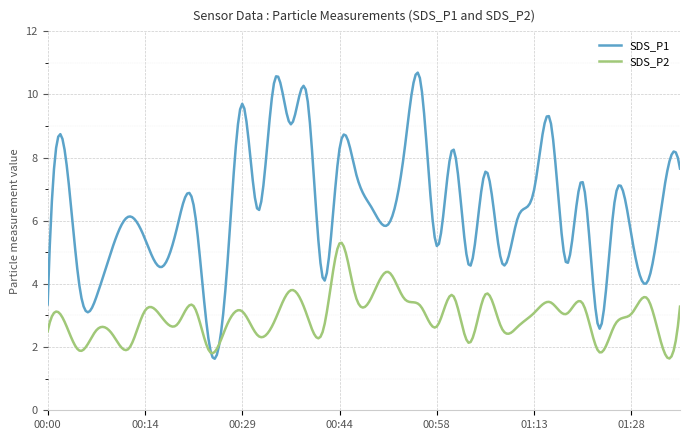

True or false: SDS_P2 and SDS_P1 cross at least once.

True